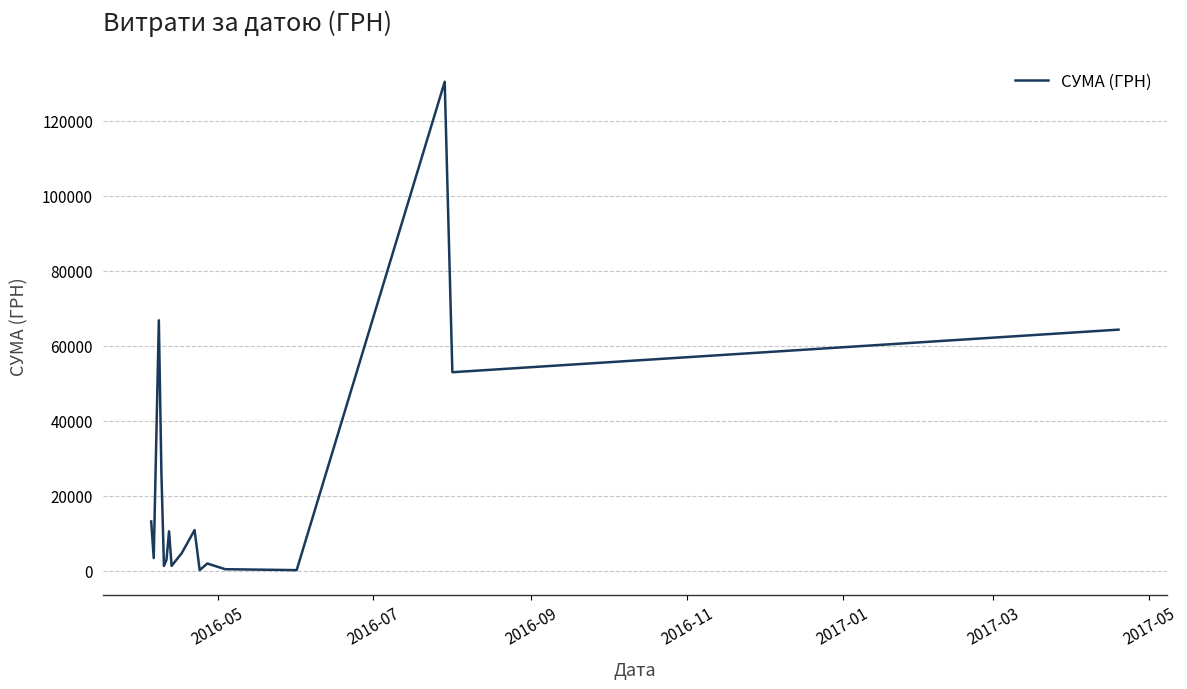

What is the maximum value shown in the chart?

130379.7